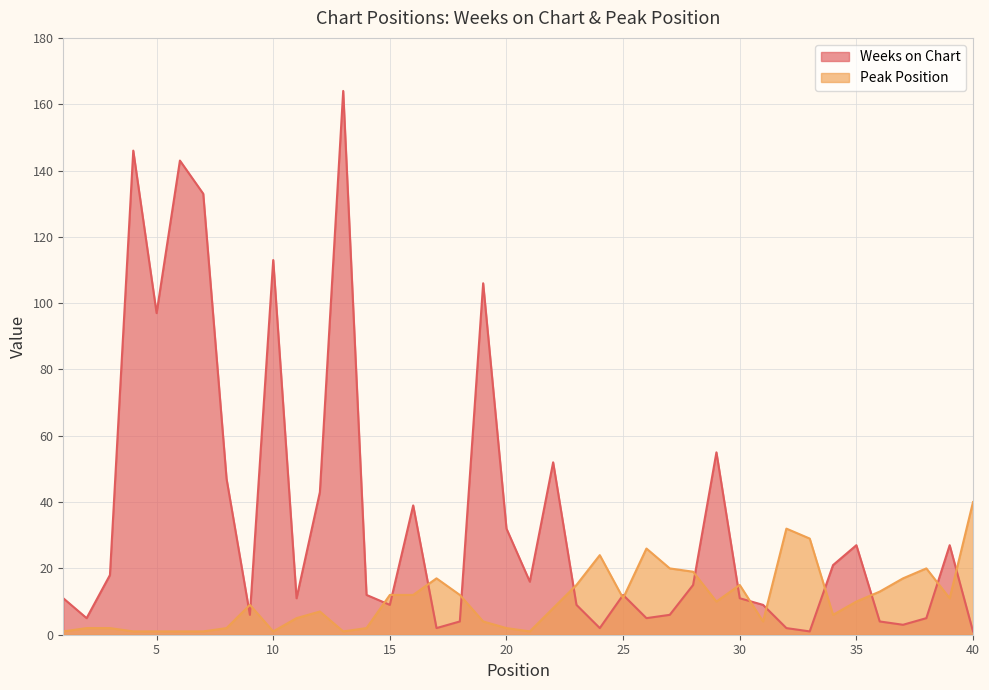

Read the Weeks on Chart value at 39, to the nearest 50.

50